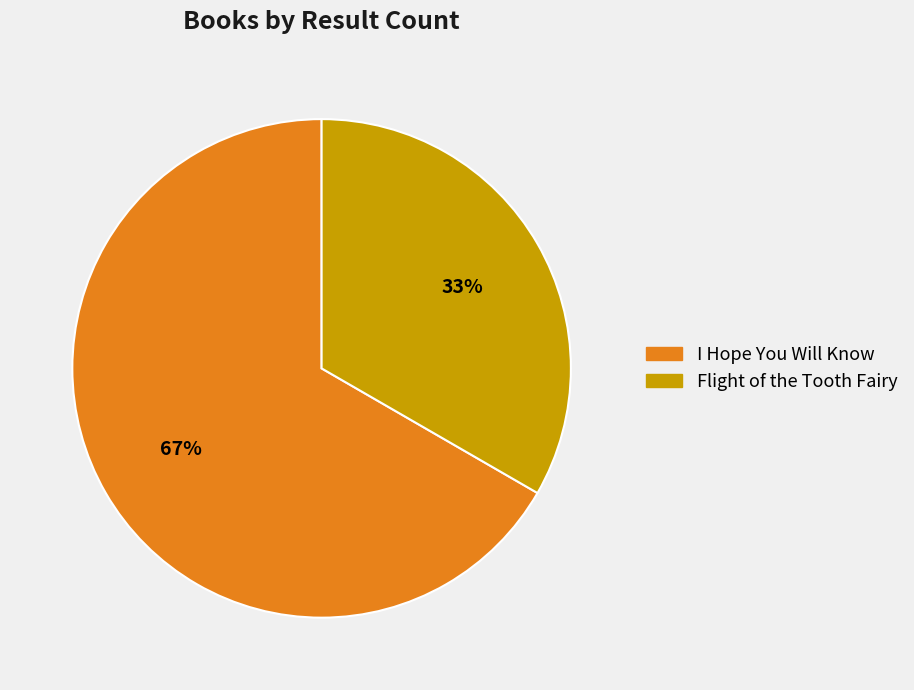

Which slice is the largest?

I Hope You Will Know